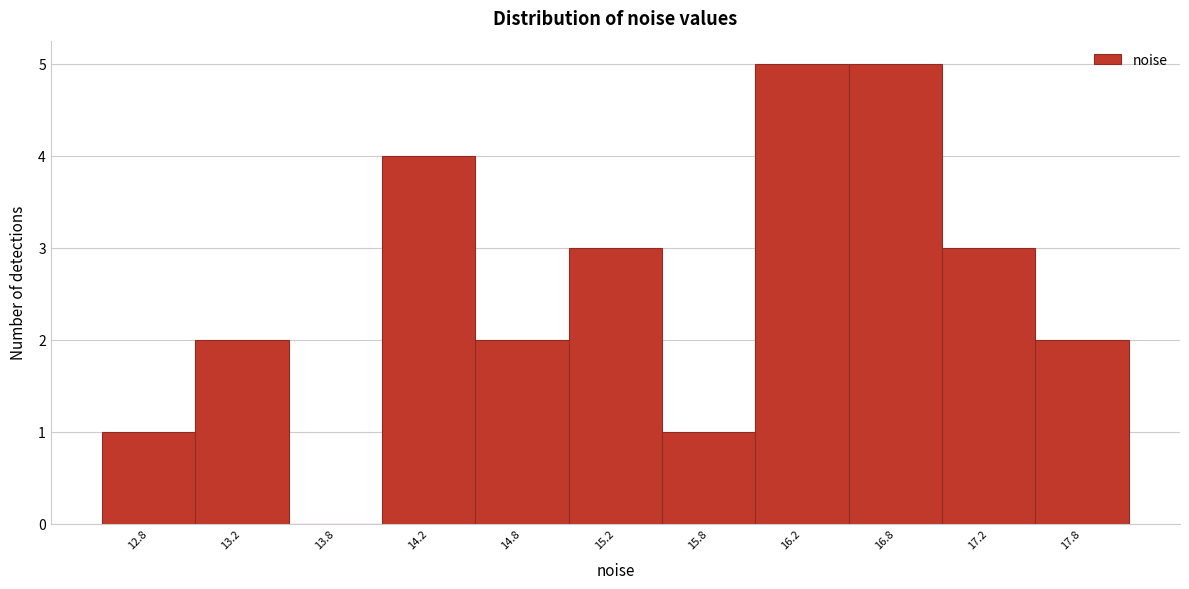

Reading left to right, transcribe this chart: for each bar, give the range it covers on the x-axis and its height. The values are not printed on the chart, so give them approximately, as read against the axis.

12.5 to 13.0: 1
13.0 to 13.5: 2
13.5 to 14.0: 0
14.0 to 14.5: 4
14.5 to 15.0: 2
15.0 to 15.5: 3
15.5 to 16.0: 1
16.0 to 16.5: 5
16.5 to 17.0: 5
17.0 to 17.5: 3
17.5 to 18.0: 2